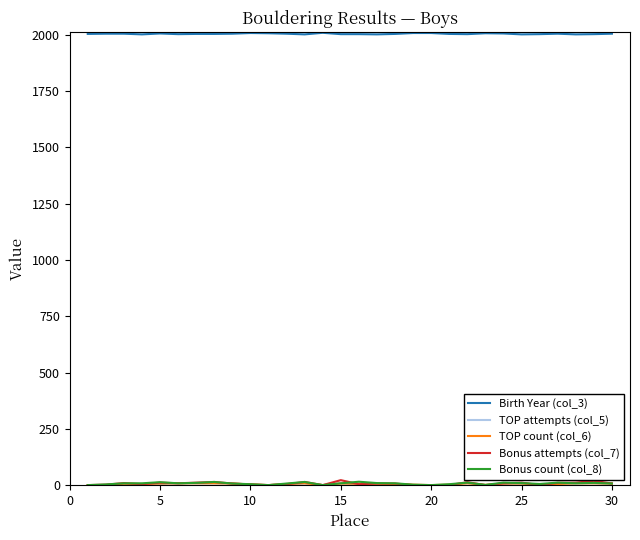

Which series has the largest total across all categories?

Birth Year (col_3)